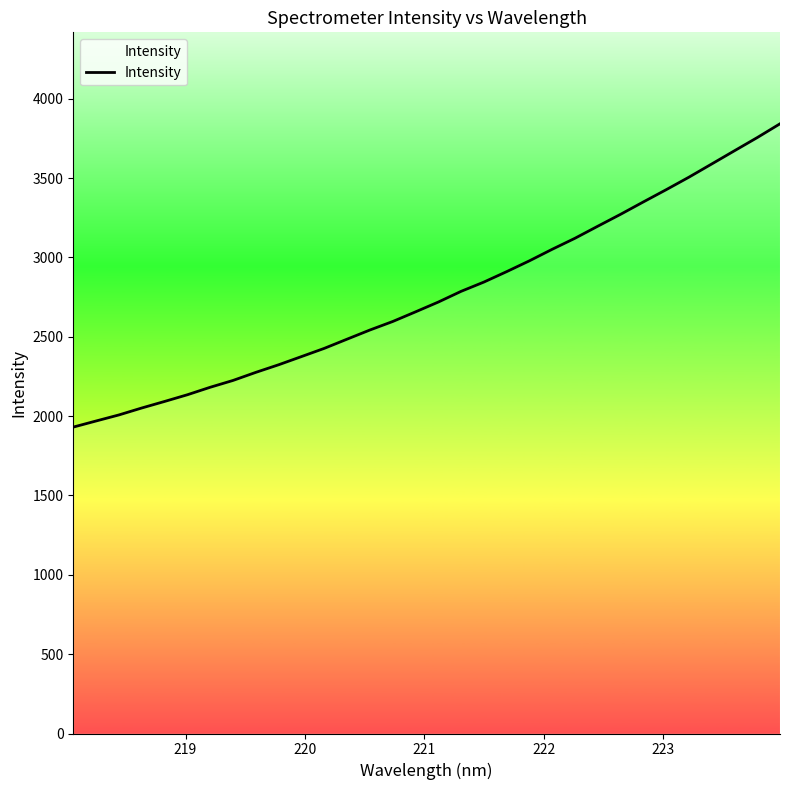

What is the minimum value shown in the chart?

1931.0